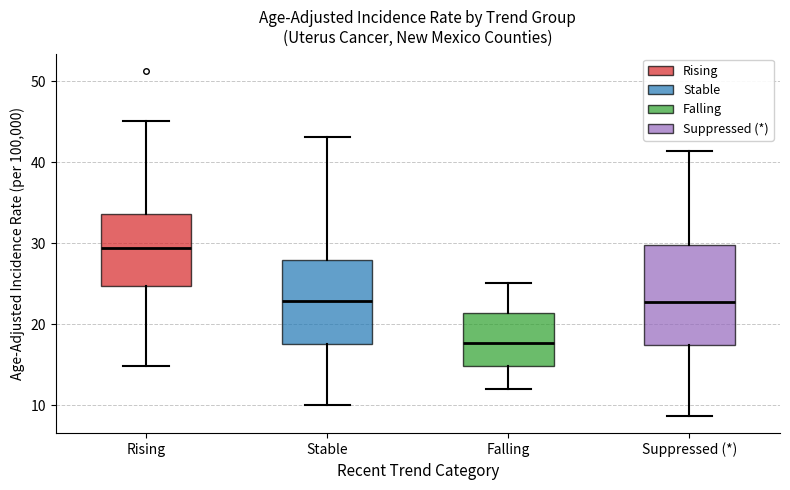

Reading left to right, read every box against the y-axis: the position of its median line, the range the box covers, and the ends of its whiskers. The values are not printed on the chart, so give them approximately, as read against the axis.

Rising: median 29, box 25 to 34, whiskers 15 to 45
Stable: median 23, box 18 to 28, whiskers 10 to 43
Falling: median 18, box 15 to 21, whiskers 12 to 25
Suppressed (*): median 23, box 17 to 30, whiskers 9 to 41